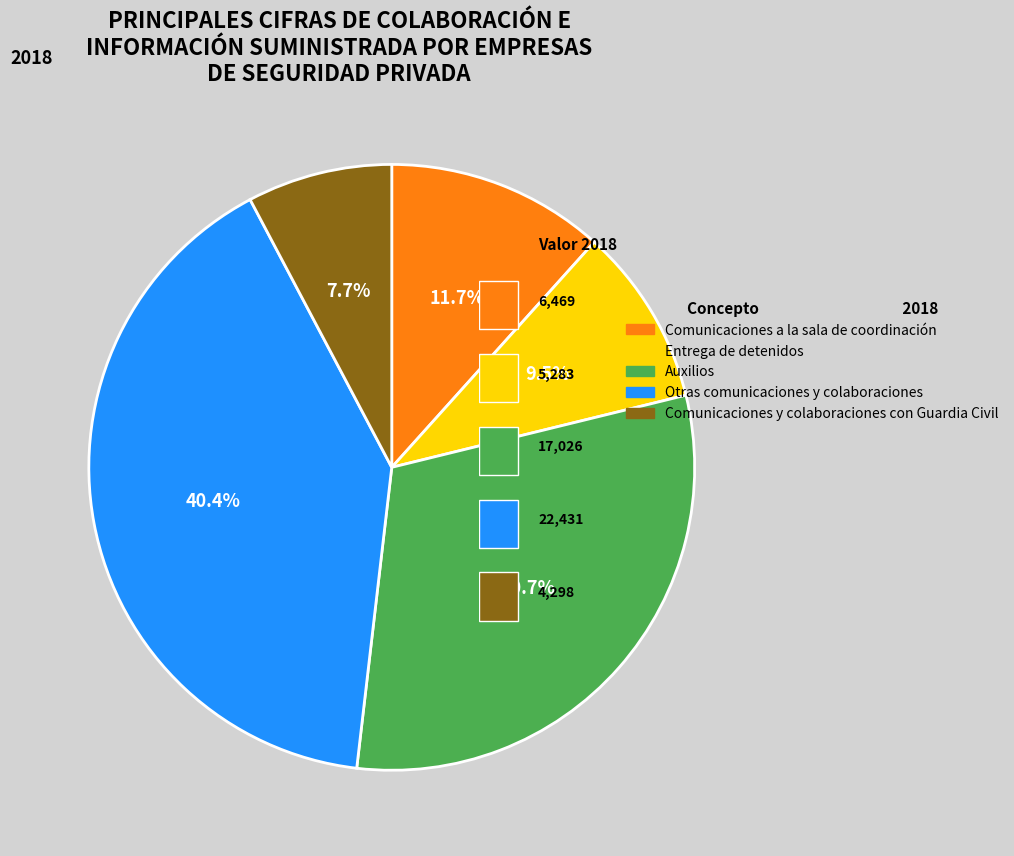

How many segments does this pie chart have?

5